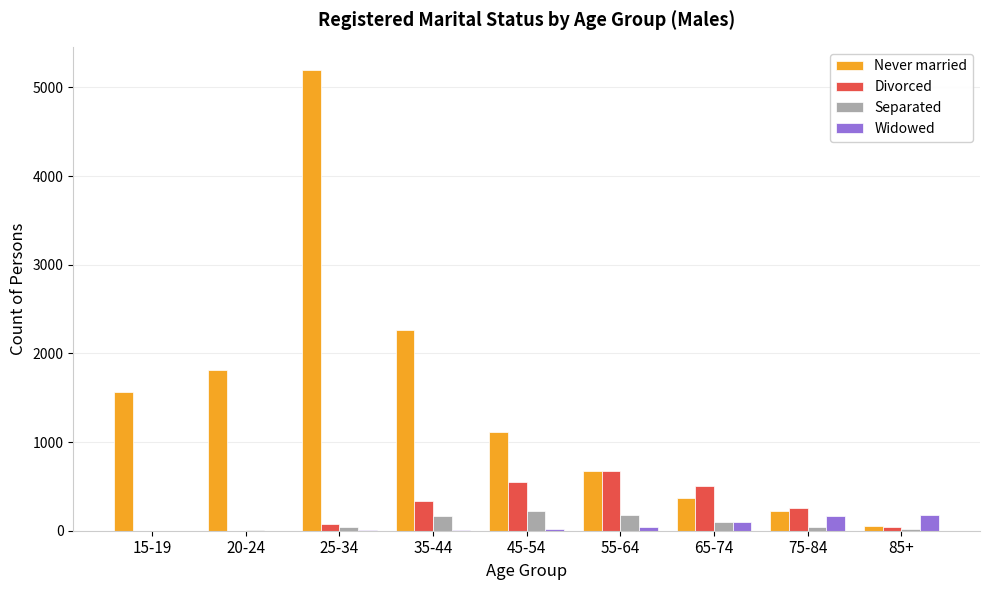

How many groups of bars are there?

9